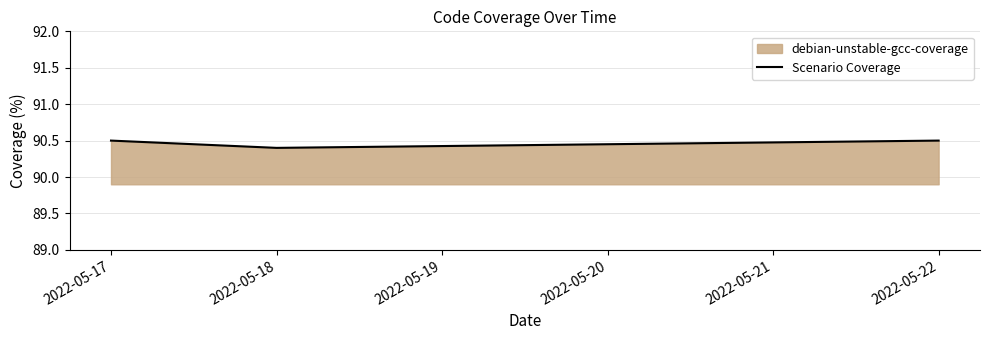

Approximately how many times larger is the value at 2022-05-17 compared to 2022-05-18?

1.0